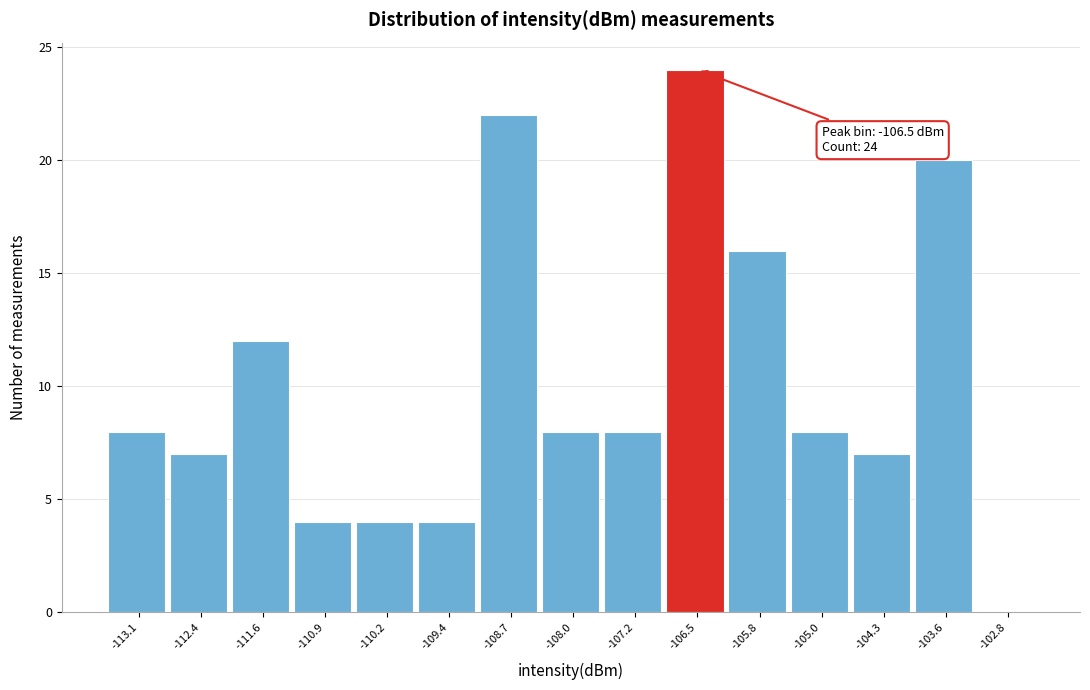

Reading left to right, list all the values displayed in this chart.

-113.1=8	-112.4=7	-111.6=12	-110.9=4	-110.2=4	-109.4=4	-108.7=22	-108.0=8	-107.2=8	-106.5=24	-105.8=16	-105.0=8	-104.3=7	-103.6=20	-102.8=0